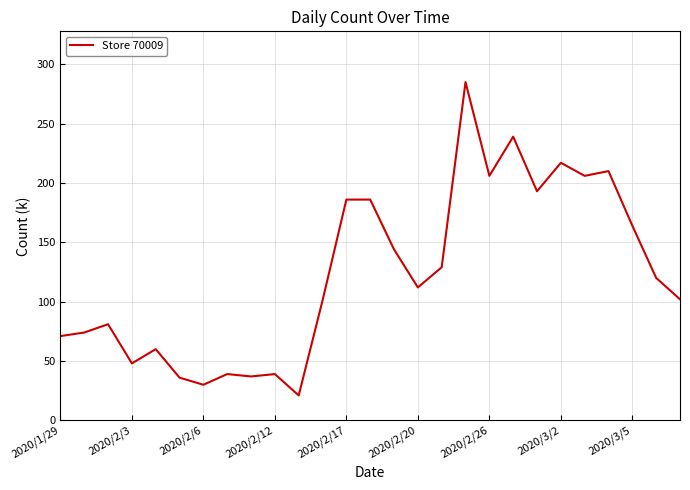

How many lines are shown in the chart?

1